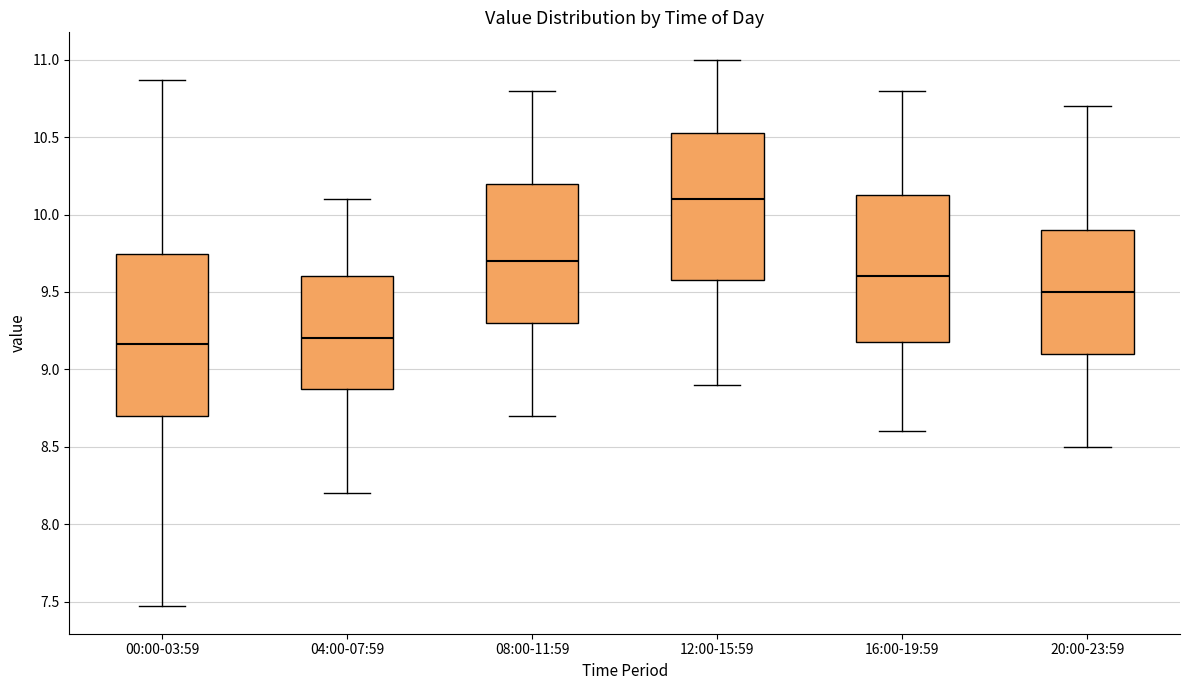

Reading left to right, read every box against the y-axis: the position of its median line, the range the box covers, and the ends of its whiskers. The values are not printed on the chart, so give them approximately, as read against the axis.

00:00-03:59: median 9.15, box 8.70 to 9.75, whiskers 7.45 to 10.85
04:00-07:59: median 9.20, box 8.90 to 9.60, whiskers 8.20 to 10.10
08:00-11:59: median 9.70, box 9.30 to 10.20, whiskers 8.70 to 10.80
12:00-15:59: median 10.10, box 9.60 to 10.55, whiskers 8.90 to 11.00
16:00-19:59: median 9.60, box 9.20 to 10.15, whiskers 8.60 to 10.80
20:00-23:59: median 9.50, box 9.10 to 9.90, whiskers 8.50 to 10.70